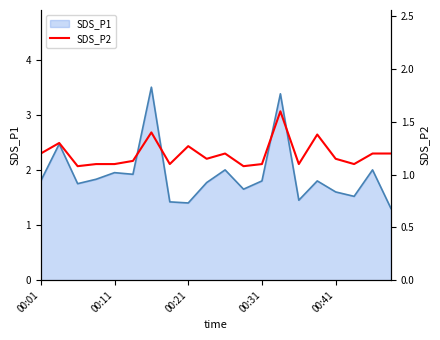

What is the maximum value for SDS_P1?

3.5